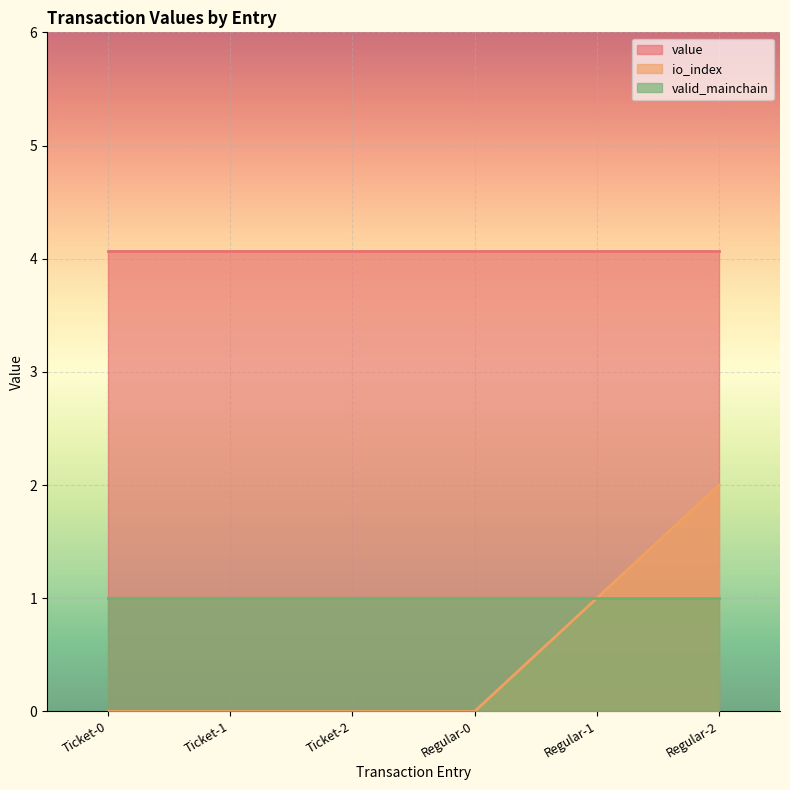

Reading left to right, extract all data points from this chart.

value: 4.1	4.1	4.1	4.1	4.1	4.1
io_index: 0.0	0.0	0.0	0.0	1.0	2.0
valid_mainchain: 1.0	1.0	1.0	1.0	1.0	1.0